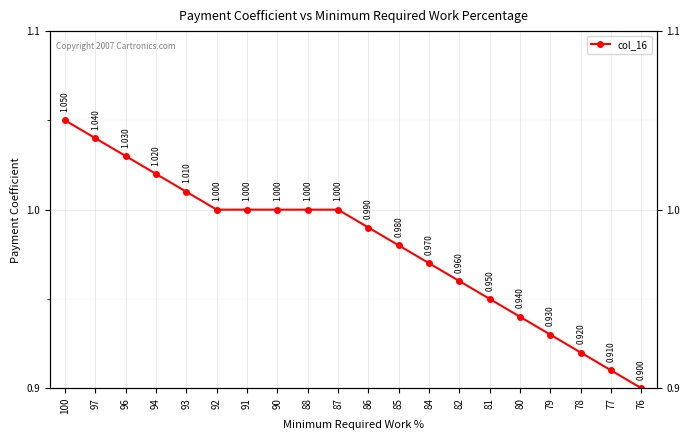

How many distinct data groups are displayed?

1